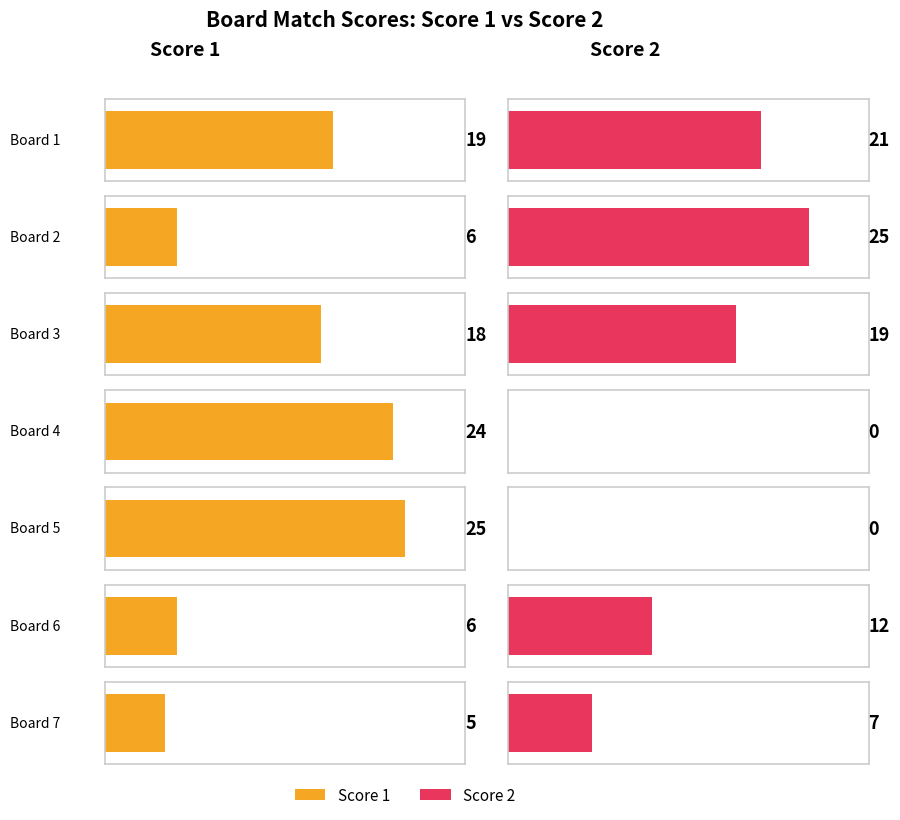

Is the value of Score 2 at Board 1 greater than the value of Score 1 at Board 7?

Yes